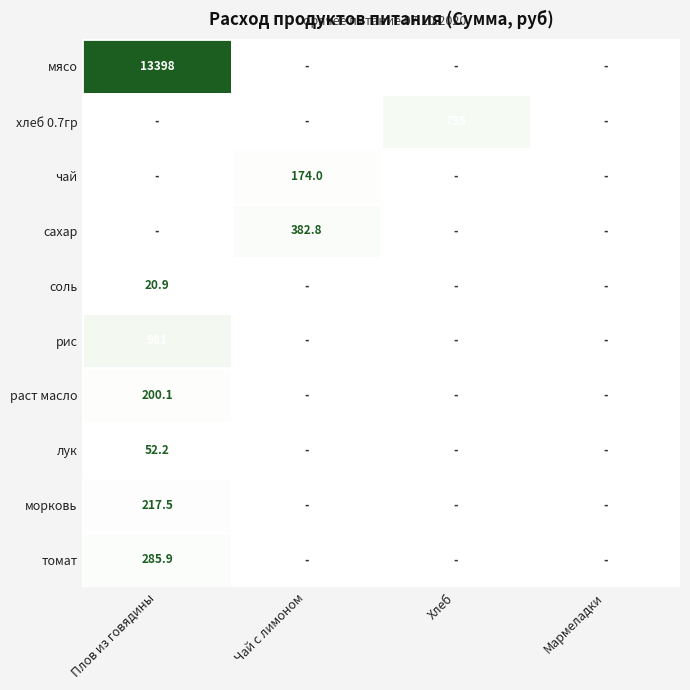

True or false: соль has a value of 20.9 at Плов из говядины.

True